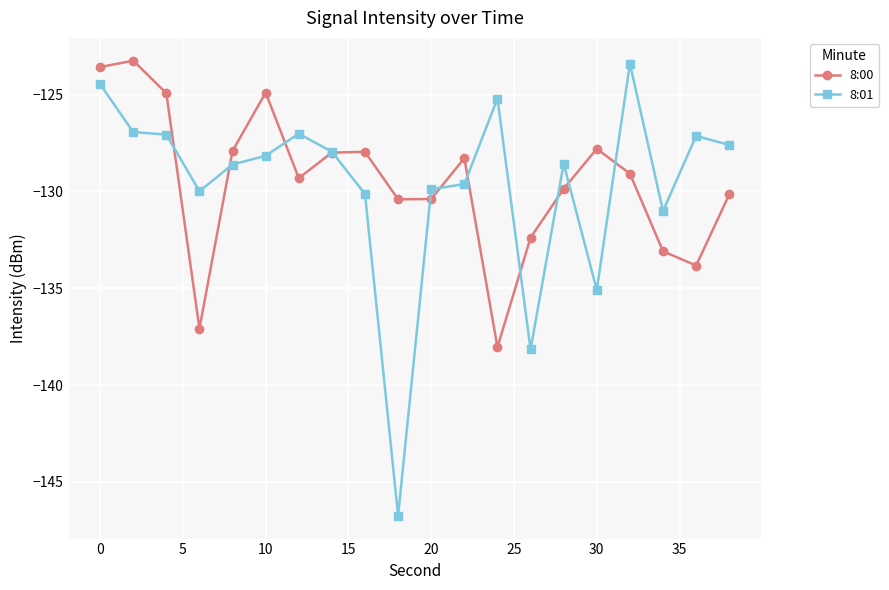

What is the maximum value for 8:01?

-123.4